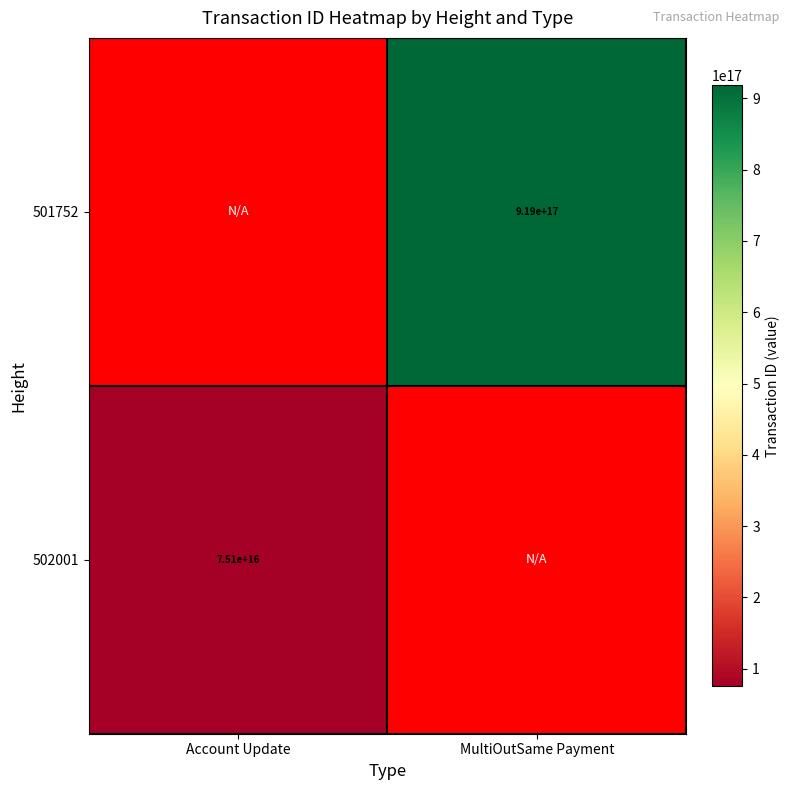

What is the greatest value displayed?

918632465914777472.0